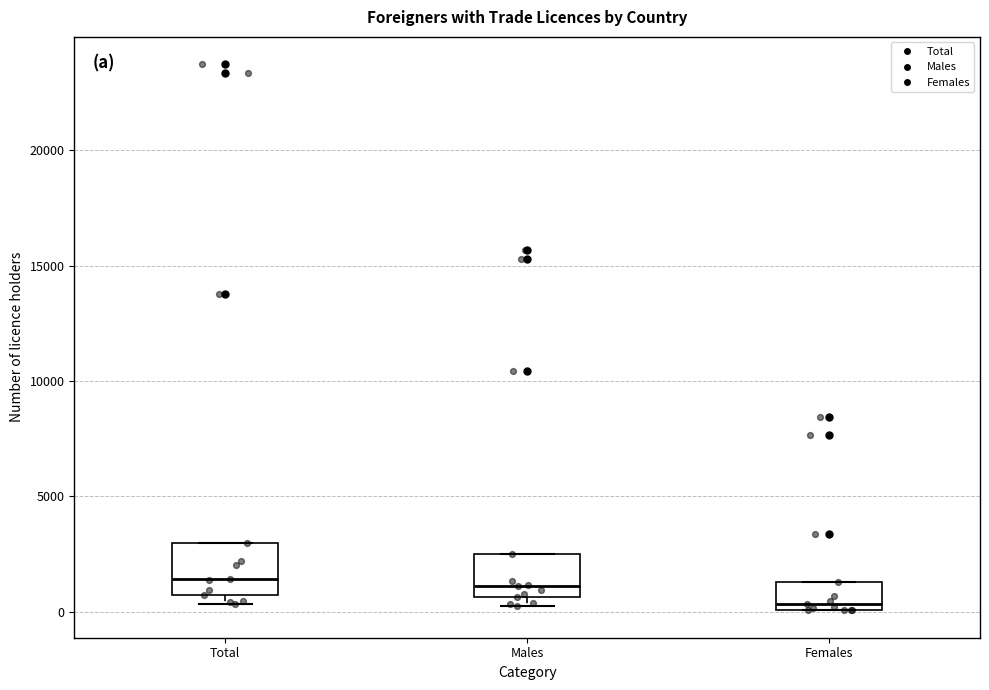

Reading left to right, read every box against the y-axis: the position of its median line, the range the box covers, and the ends of its whiskers. The values are not printed on the chart, so give them approximately, as read against the axis.

Total: median 1500, box 500 to 3000, whiskers 500 (just below the box's lower edge) to 3000
Males: median 1000, box 500 to 2500, whiskers 500 (just below the box's lower edge) to 2500
Females: median 500, box 0 to 1500, whiskers 0 to 1500